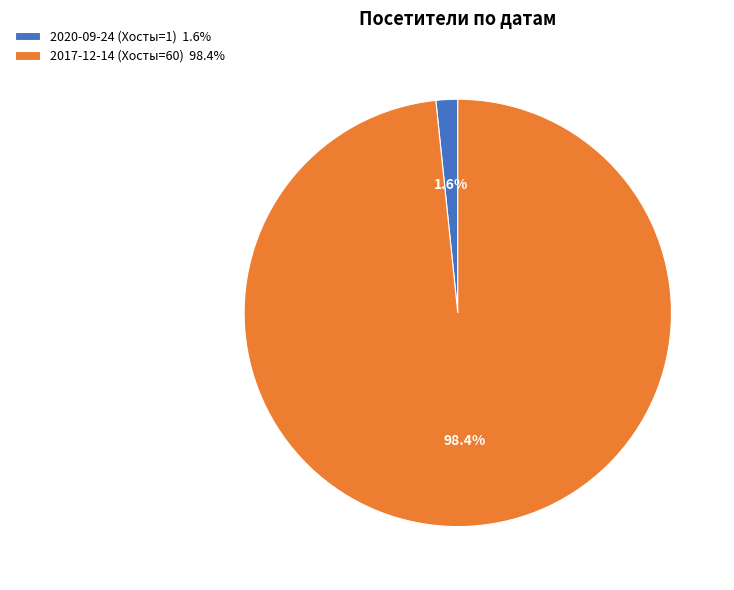

Is there any slice that represents more than half of the pie?

Yes